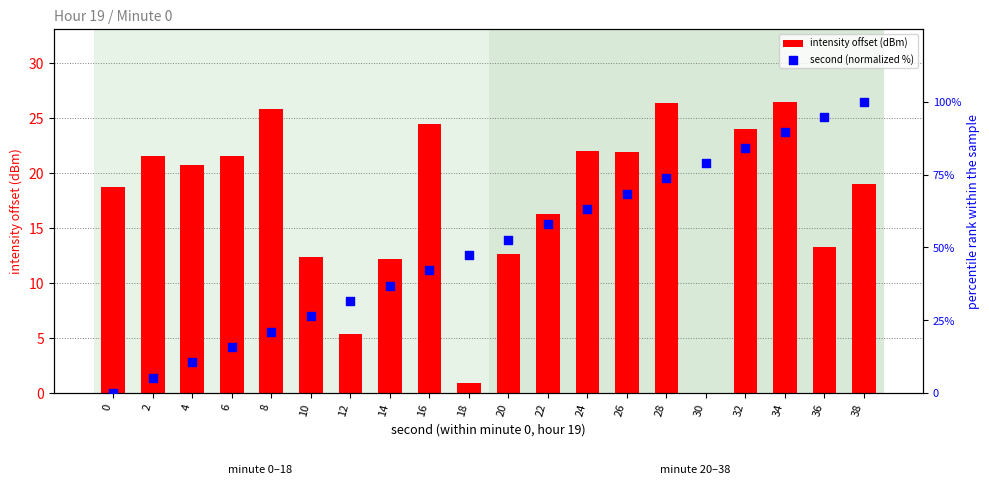

At how many categories does at least one series exceed 30?

14